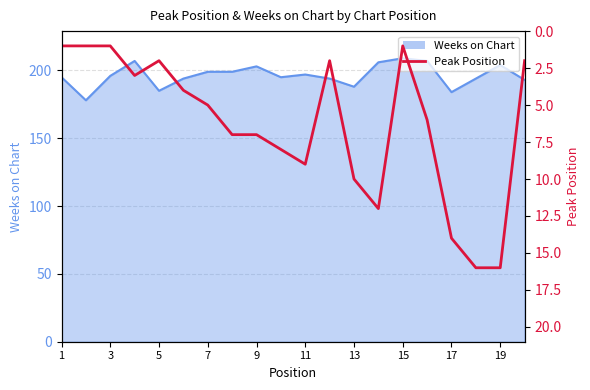

Is it true that the value at 15 is 9?

False